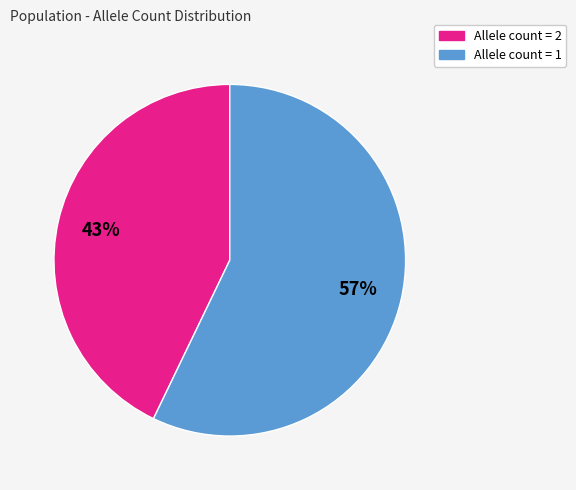

To the nearest percent, what is the average slice percentage?

50%